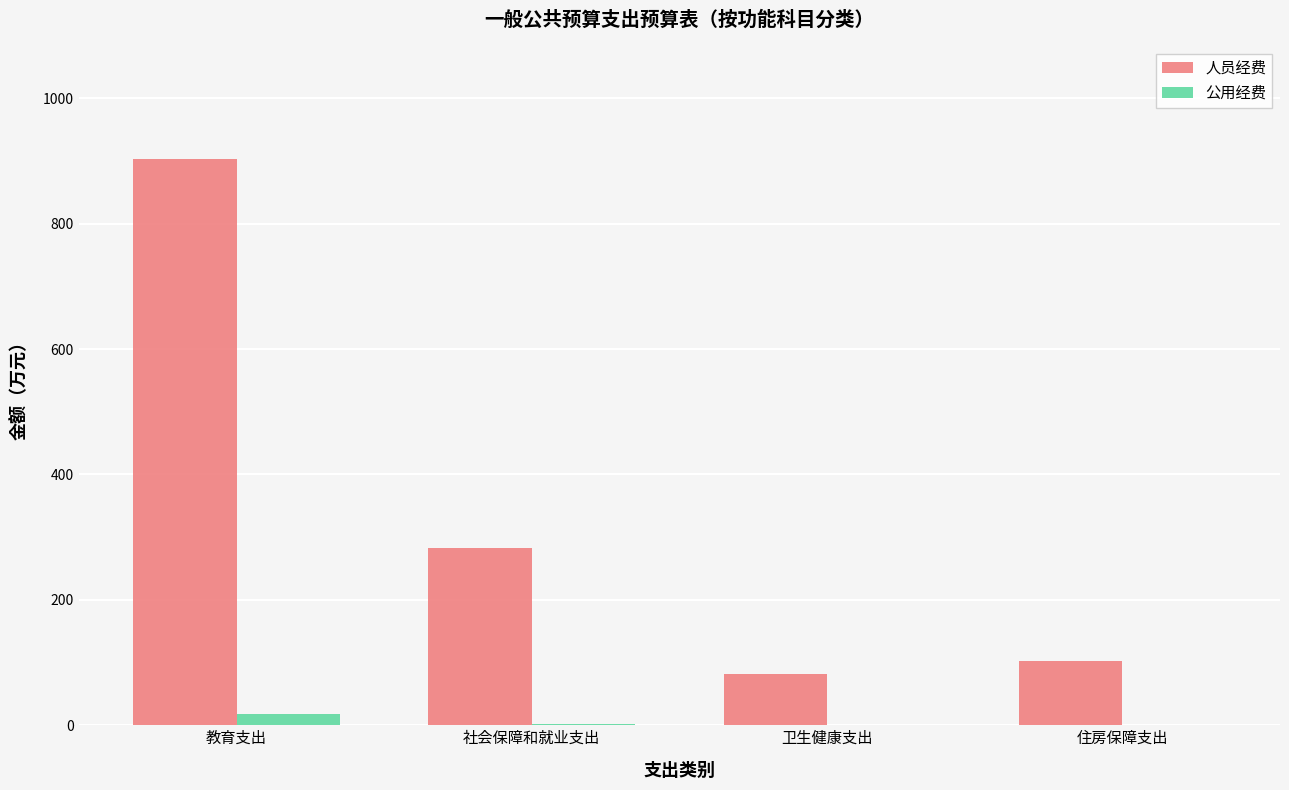

What is the maximum value shown in the chart?

902.4